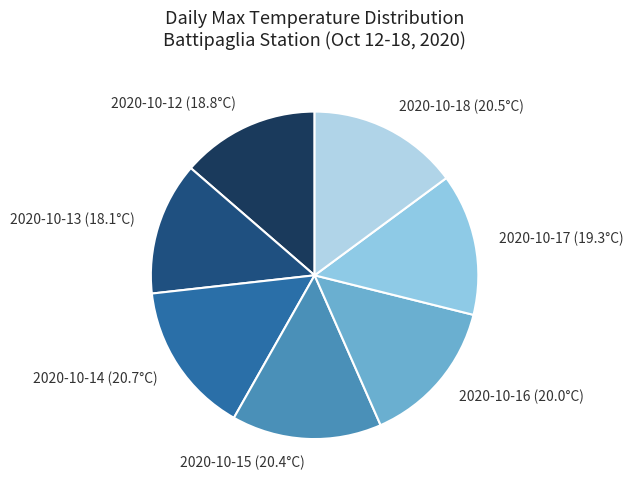

Which category has the smallest portion of the pie?

2020-10-13